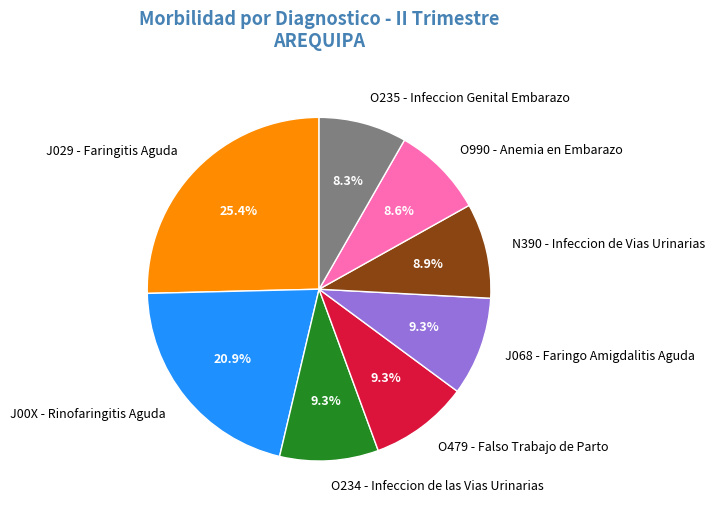

To the nearest percent, what portion does O479 - Falso Trabajo de Parto represent?

9%